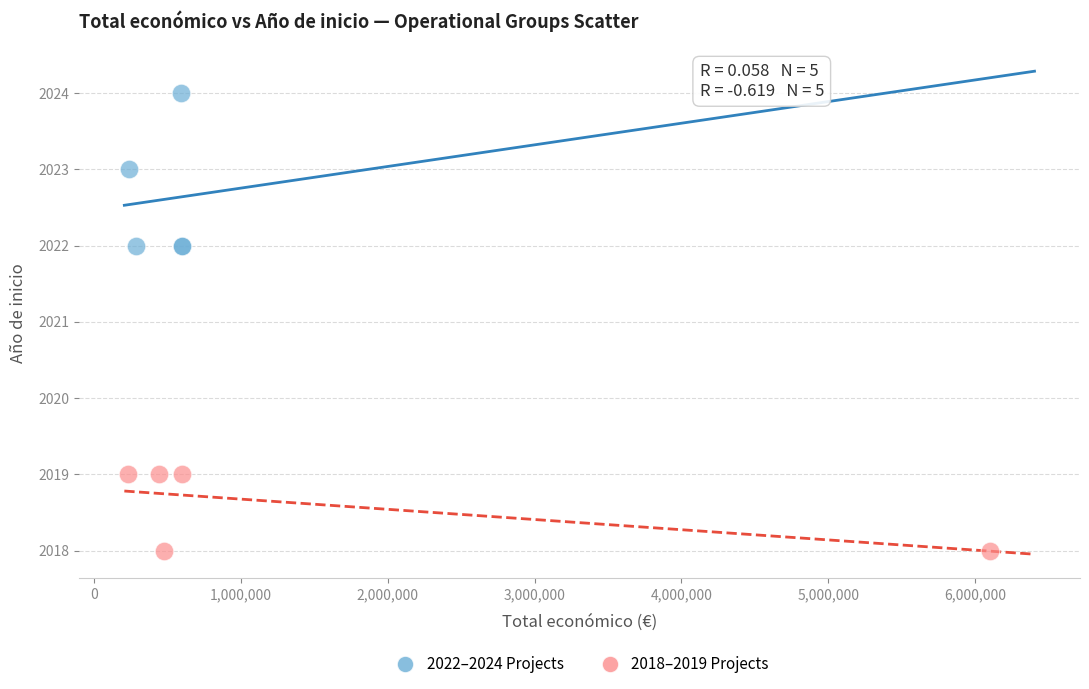

Which series has the largest Y range (max minus min)?

2022–2024 Projects